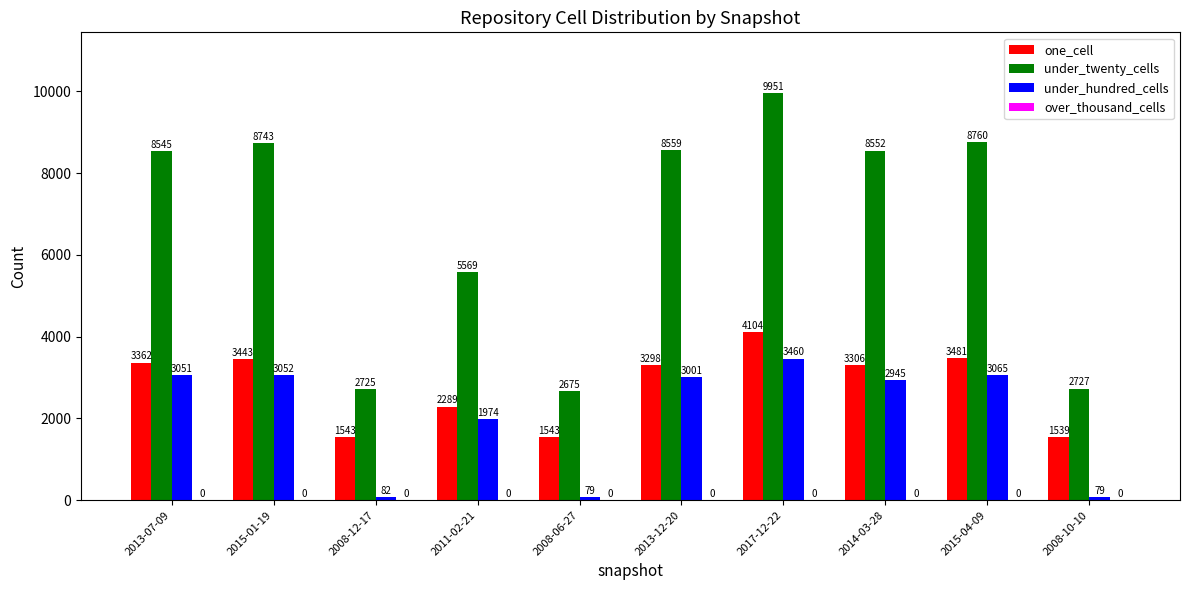

Where is one_cell nearest to the value 2821?

2013-12-20